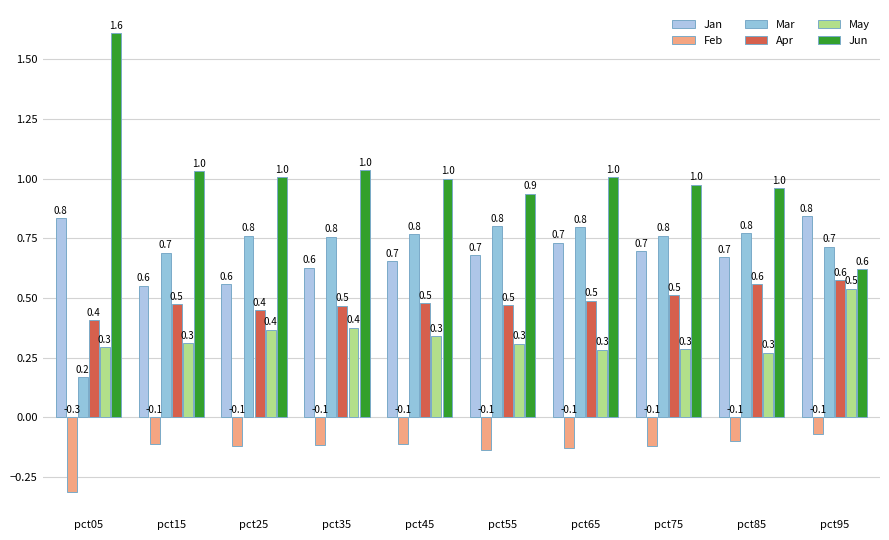

At how many categories does at least one series exceed 0?

10